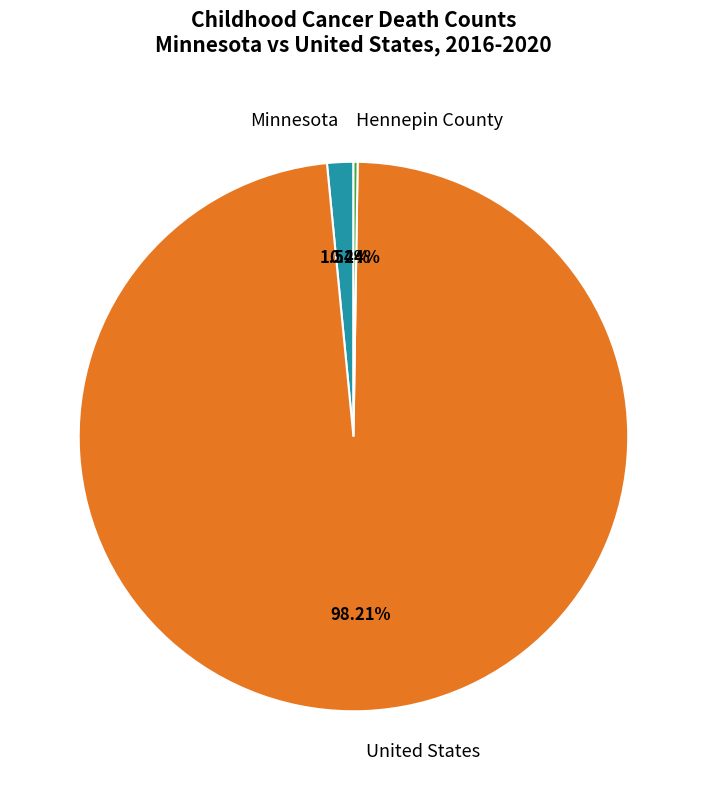

Which slice represents more than half of the pie?

United States